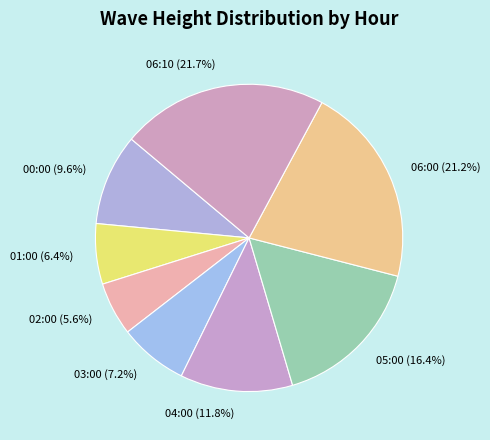

Does 05:00 account for over 50% of the chart?

No